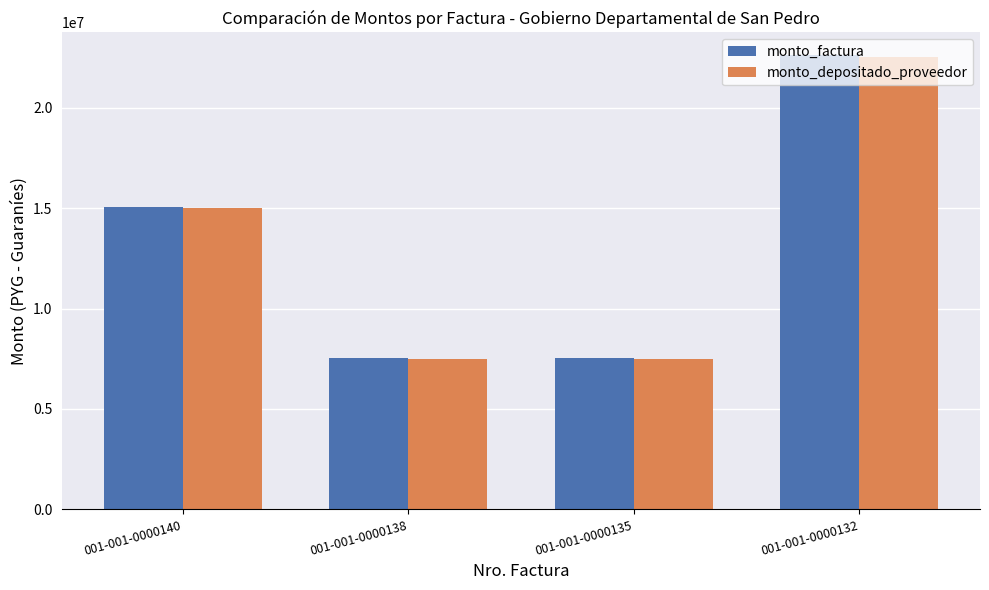

True or false: monto_depositado_proveedor has a value of 15025656 at 001-001-0000140.

True